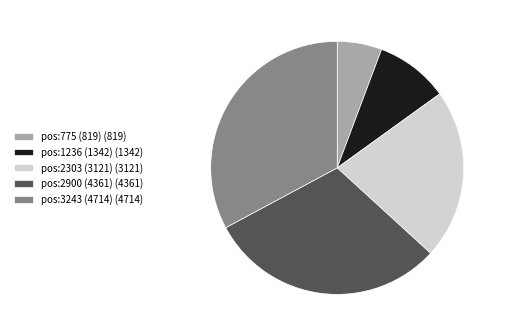

How many segments does this pie chart have?

5